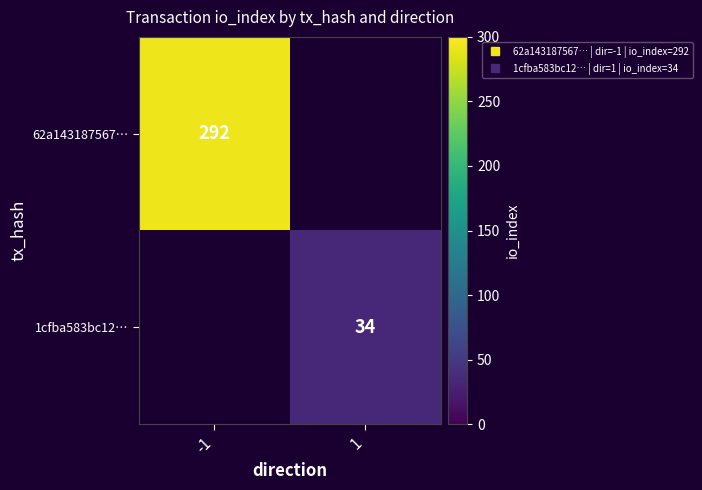

Rank the series by their average value, from highest to lowest.

62a143187567…, 1cfba583bc12…